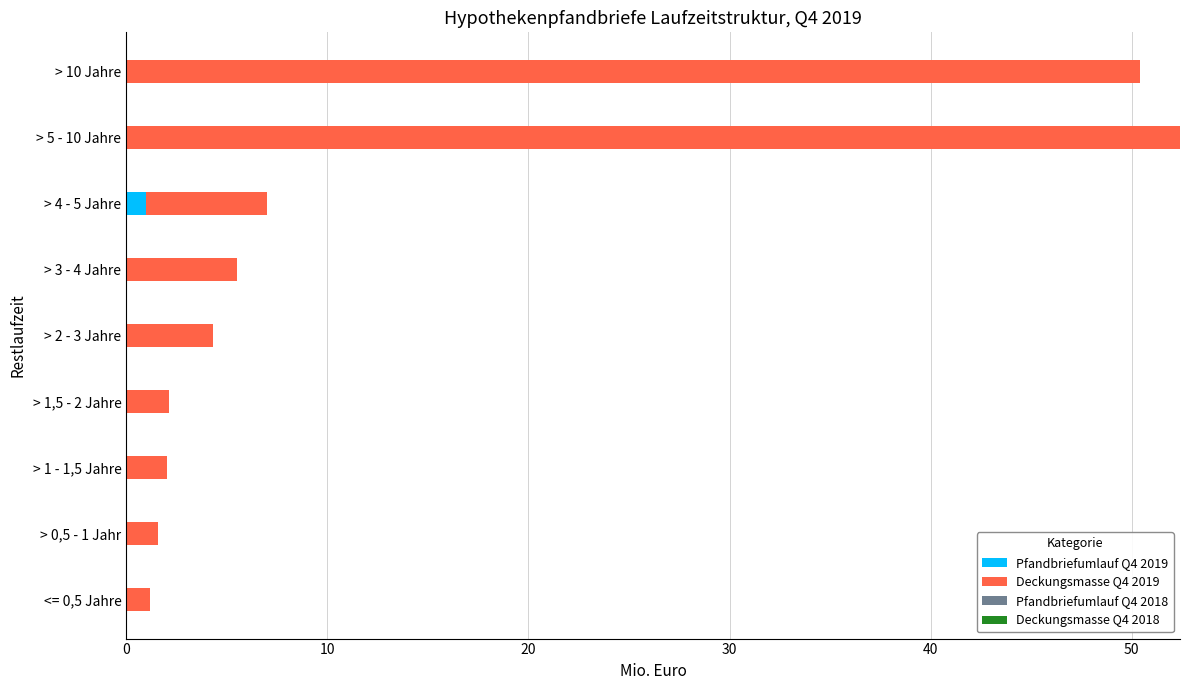

The Pfandbriefumlauf Q4 2019 series shows 0.0 at > 2 - 3 Jahre. True or false?

True